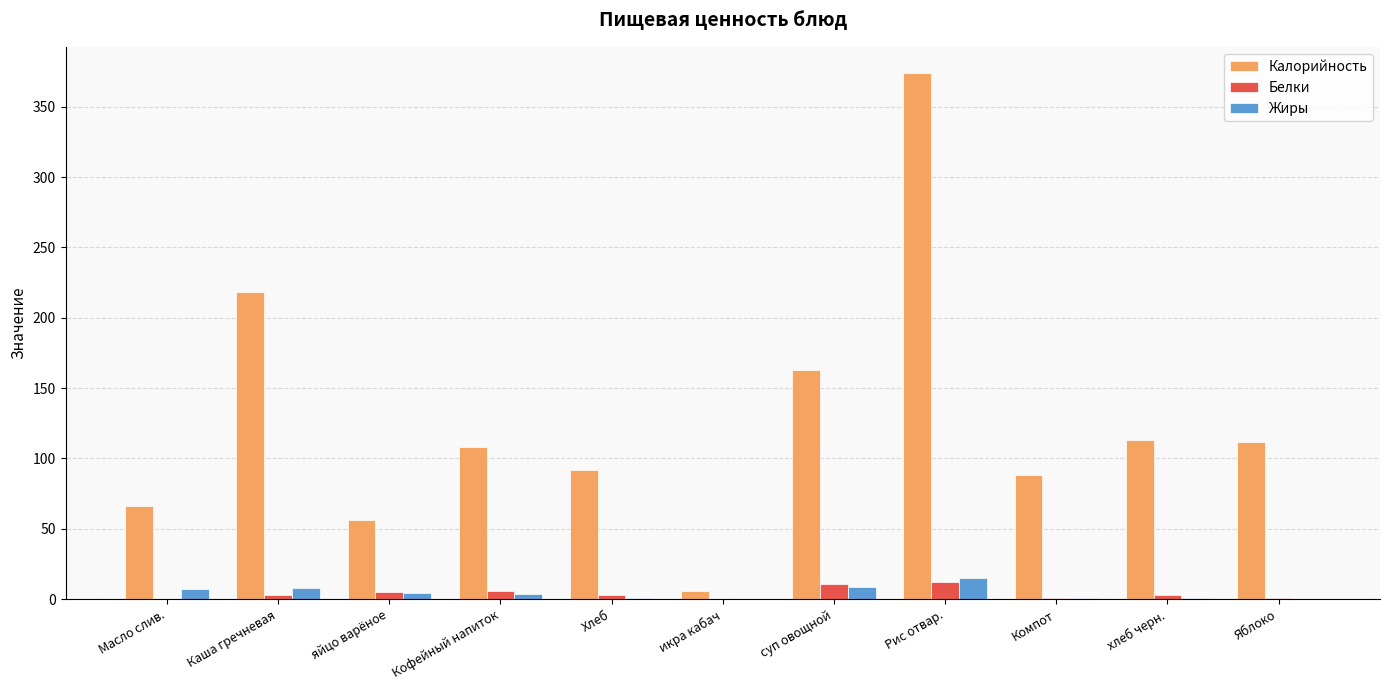

How many series are shown in this chart?

3